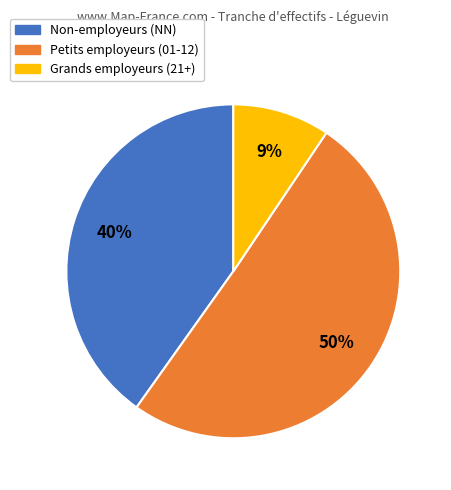

To the nearest percent, what is the average slice percentage?

33%